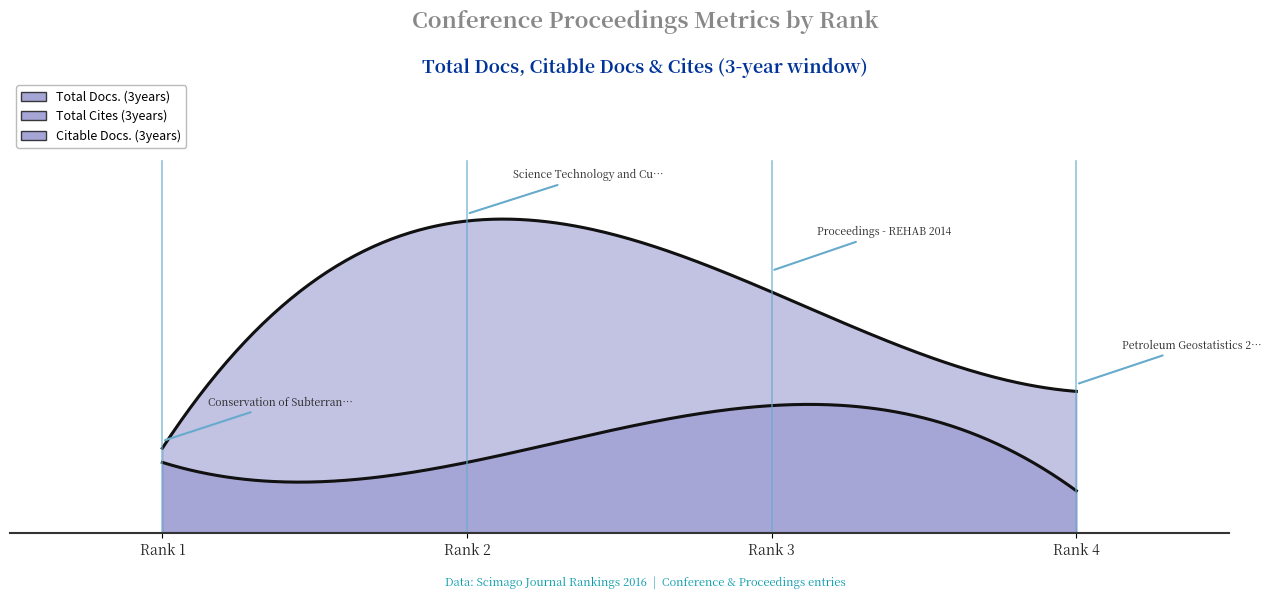

Does the chart have visible grid lines?

No